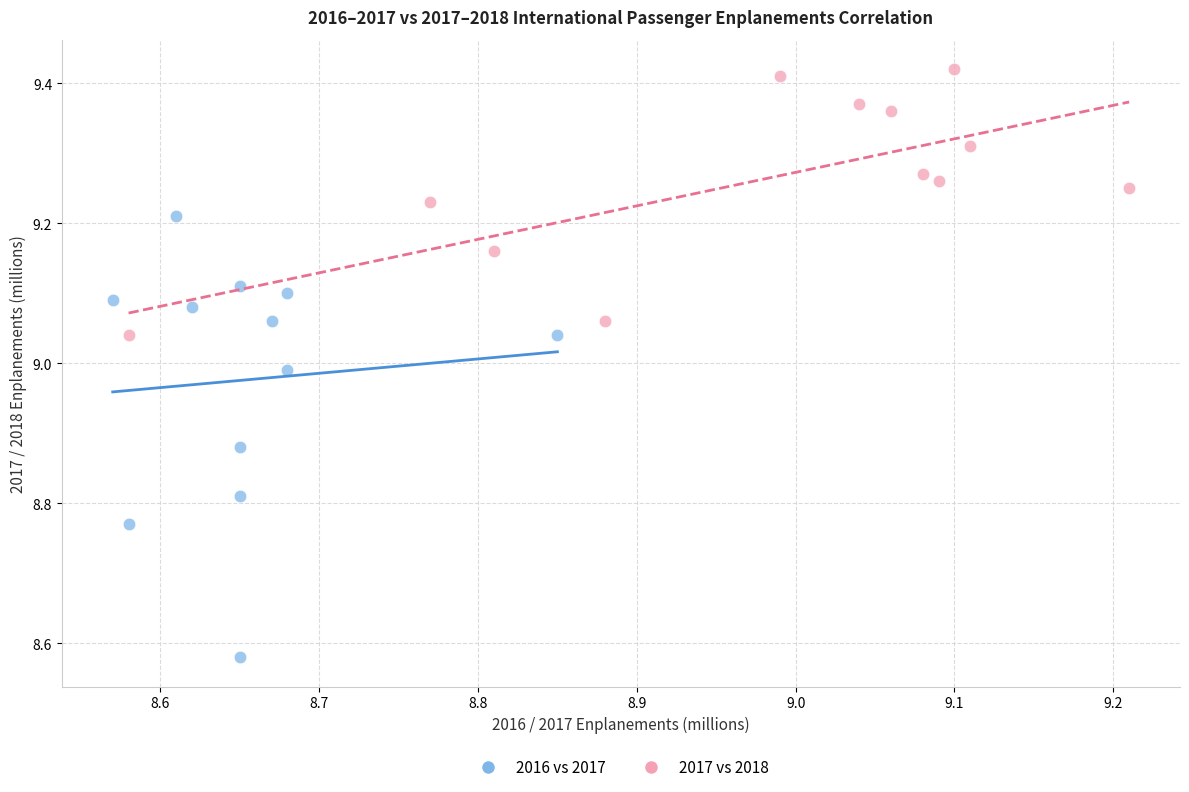

Which series contains the highest Y value?

2017 vs 2018